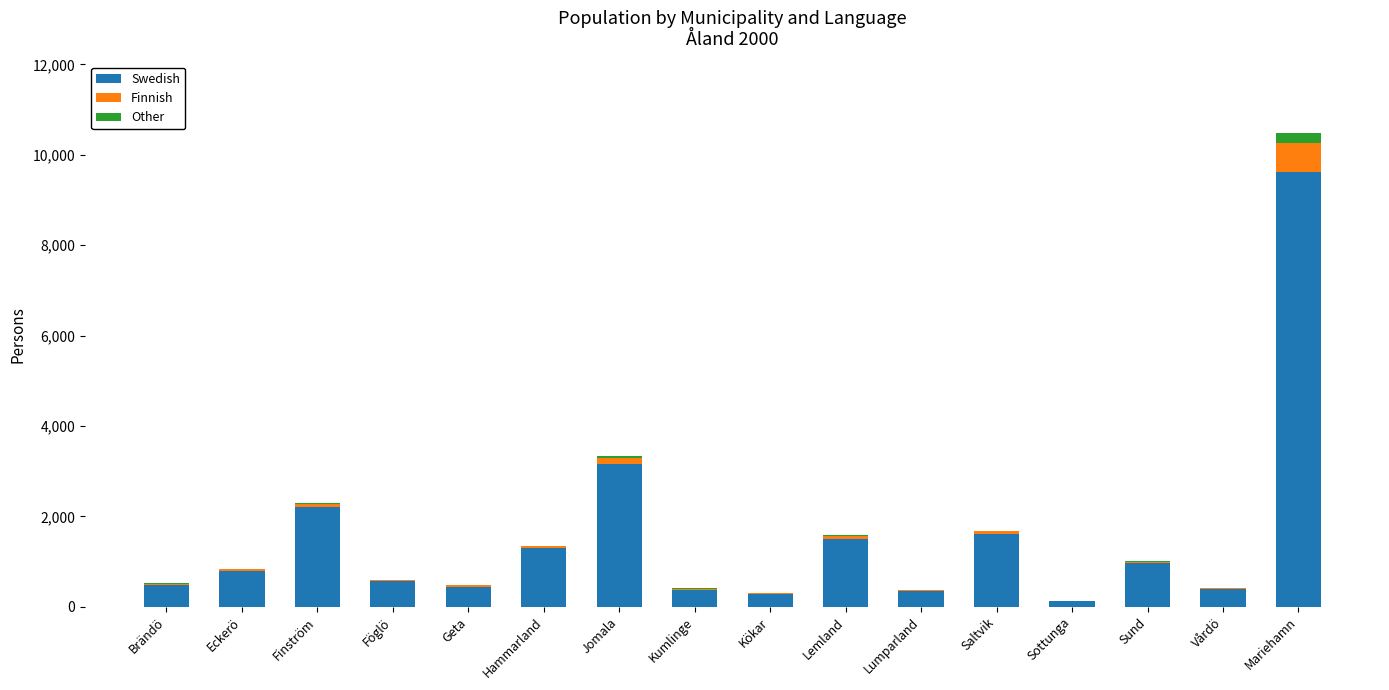

Is it true that Swedish equals 568 at Föglö?

True